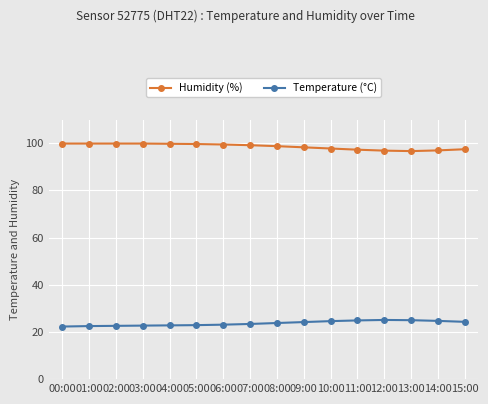

True or false: Temperature (°C) has a value of 24.7 at 14:00.

True